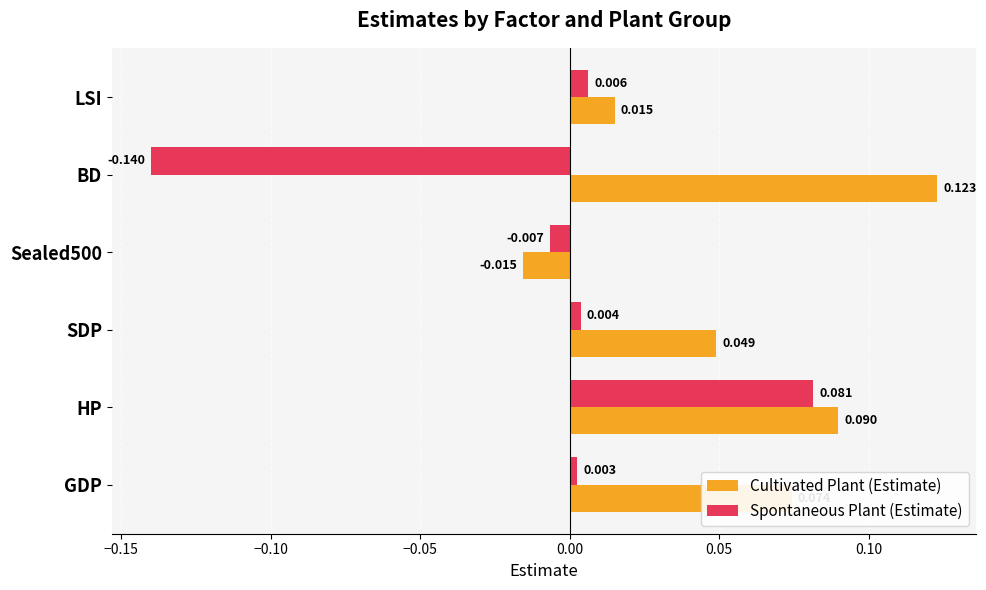

Where is Spontaneous Plant (Estimate) nearest to the value 0?

GDP